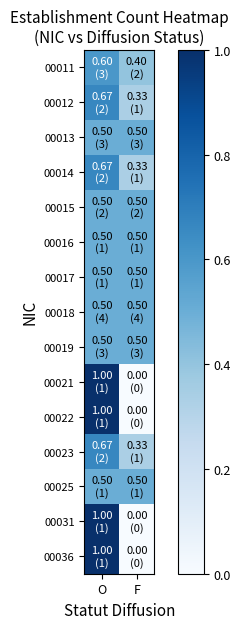

What is the total value across all series at O?

10.1